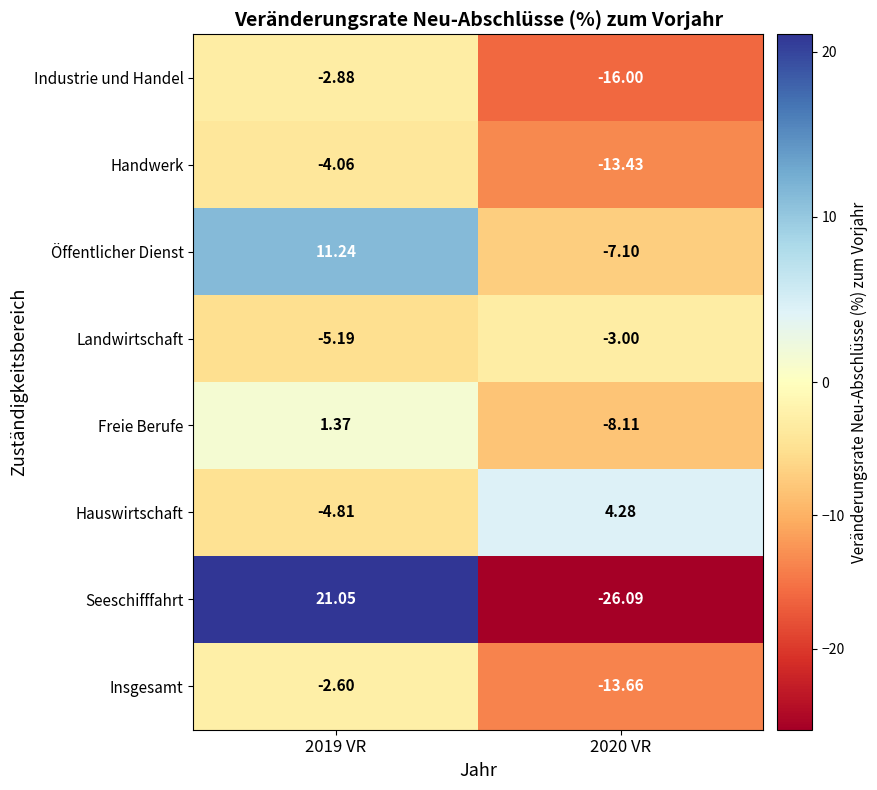

Which label corresponds to the smallest value in the chart?

2020 VR